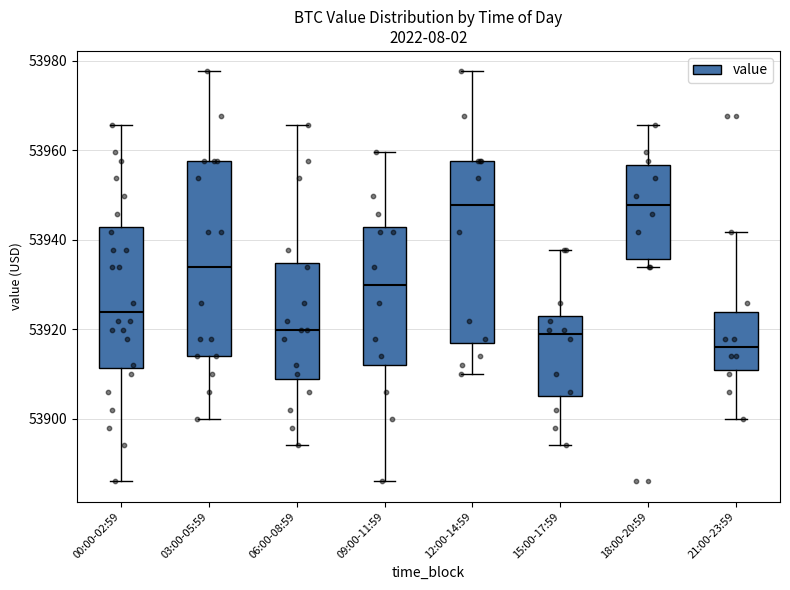

Where does the upper whisker of the box for 06:00-08:59 end on the y-axis? The values are not printed on the chart, so give them approximately, as read against the axis.

53966